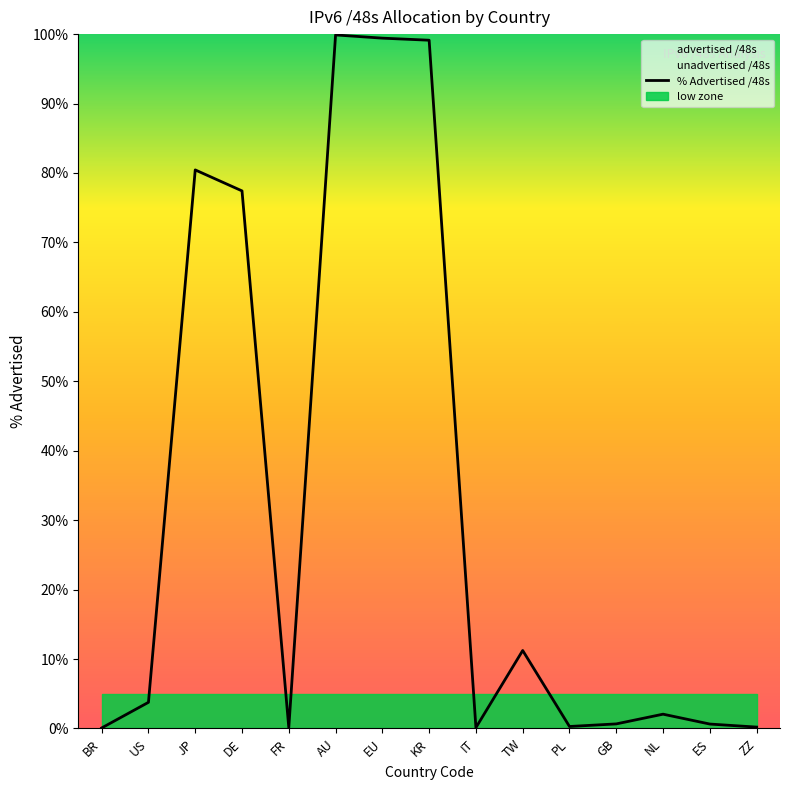

What is the minimum value shown in the chart?

0.1